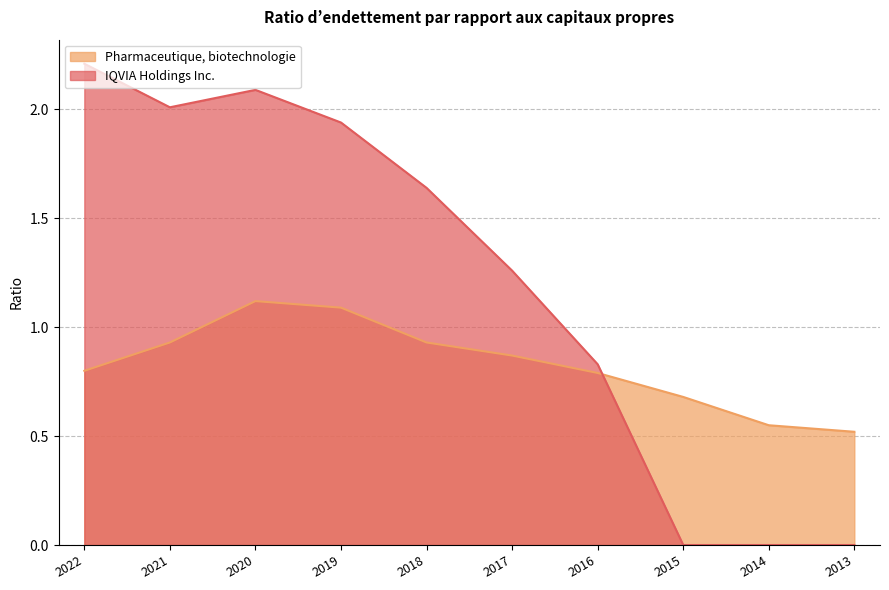

The value of IQVIA Holdings Inc. at 2019 is 1.9. True or false?

True